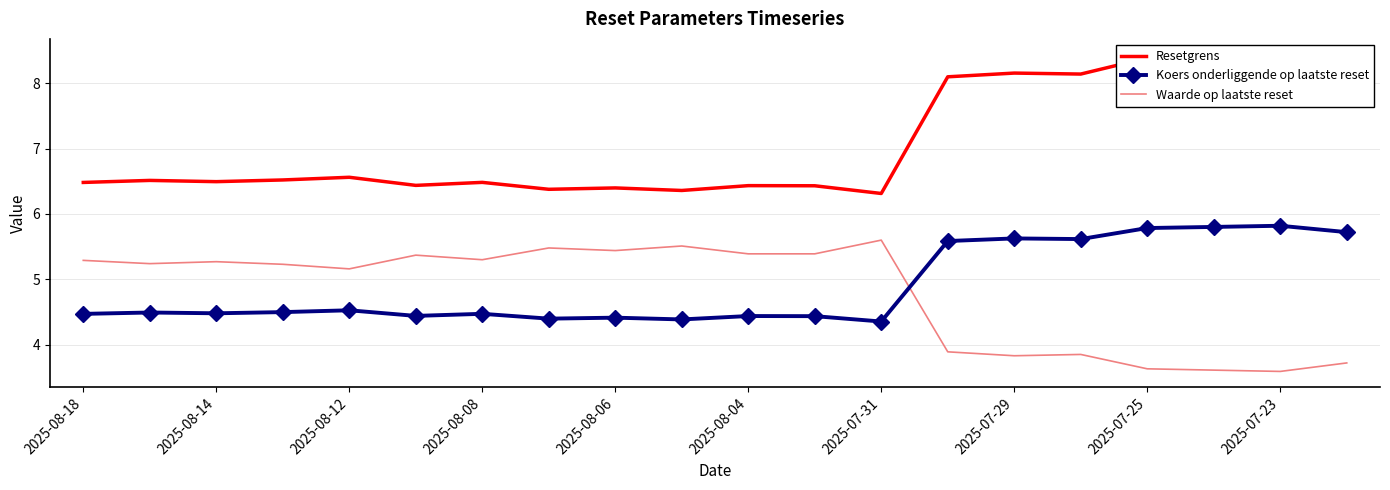

True or false: Waarde op laatste reset and Resetgrens intersect in this chart.

False